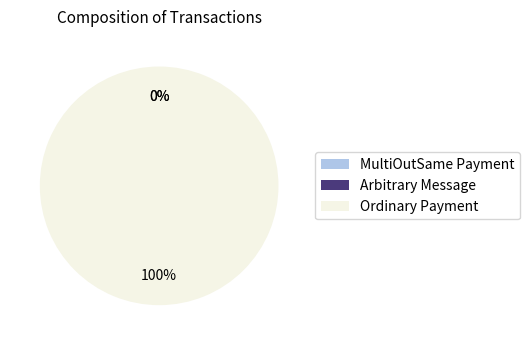

True or false: Ordinary Payment accounts for 93% of the total.

False